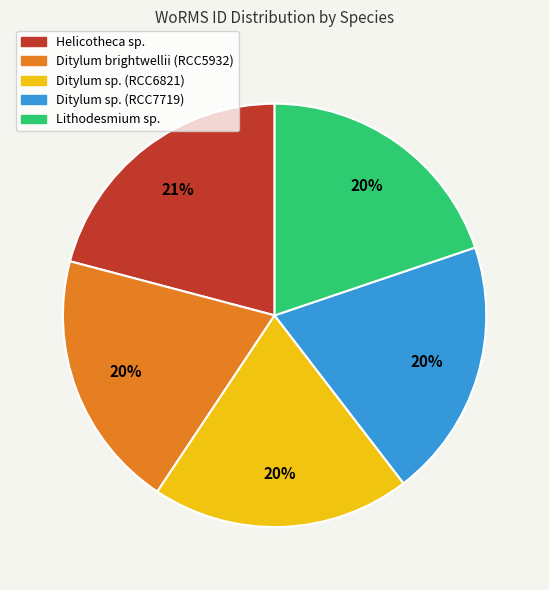

To the nearest percent, what is the combined percentage of Lithodesmium sp. and Ditylum sp. (RCC7719)?

40%